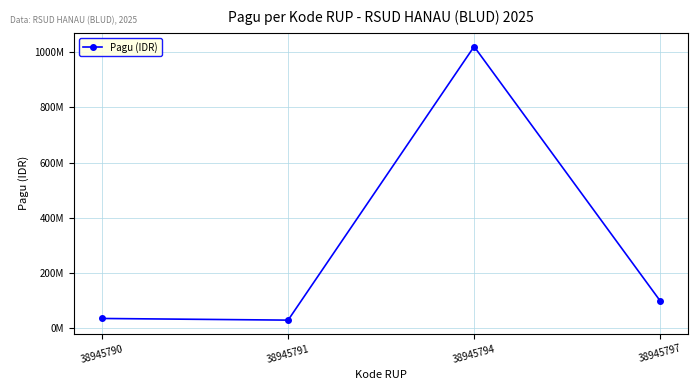

What is the value of the 2nd point from the left?

30000000